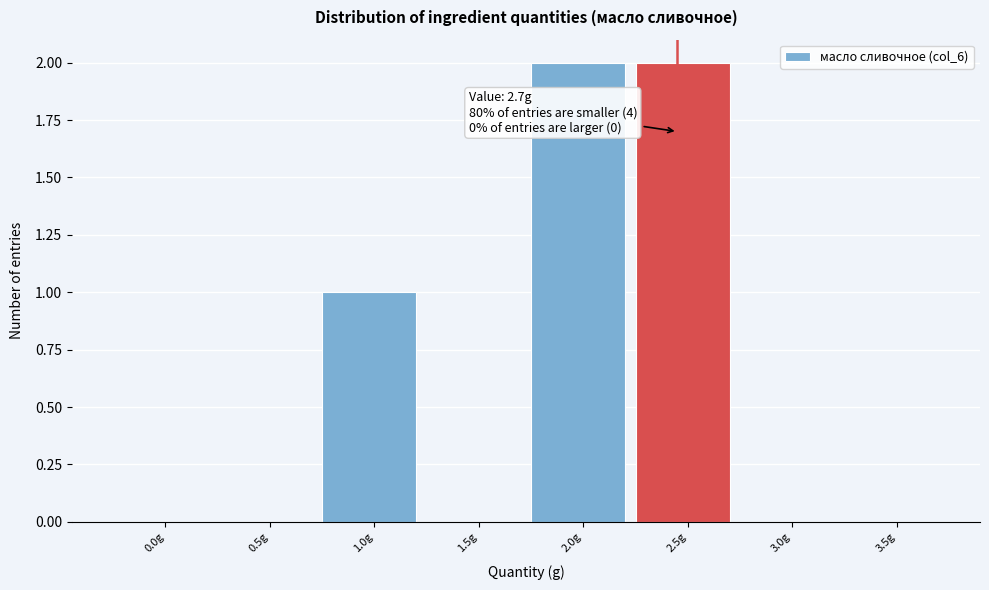

Reading left to right, list all the values displayed in this chart.

0.0g=0	0.5g=0	1.0g=1	1.5g=0	2.0g=2	2.5g=2	3.0g=0	3.5g=0